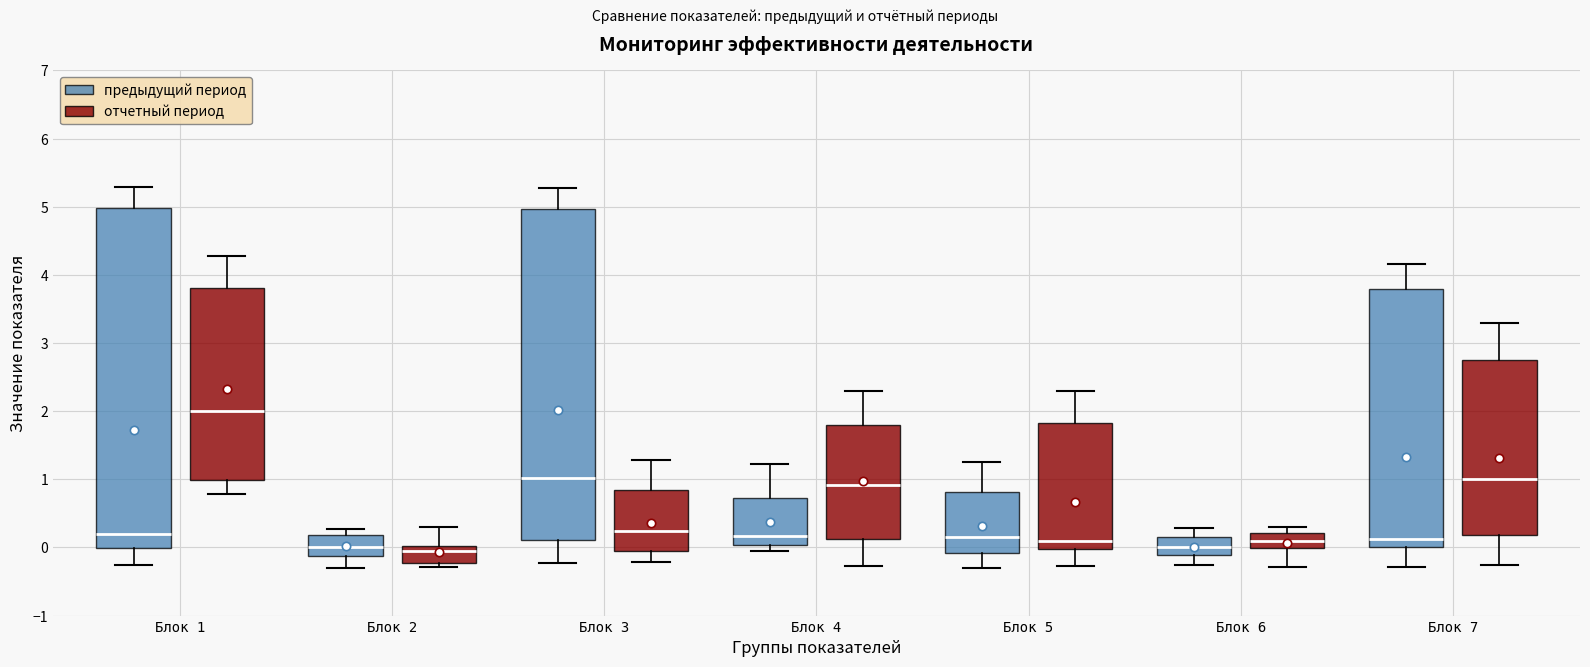

Reading left to right, read every box against the y-axis: the position of its median line, the range the box covers, and the ends of its whiskers. The values are not printed on the chart, so give them approximately, as read against the axis.

Блок 1 (предыдущий период): median 0.2, box 0.0 to 5.0, whiskers -0.3 to 5.3
Блок 1 (отчетный период): median 2.0, box 1.0 to 3.8, whiskers 0.8 to 4.3
Блок 2 (предыдущий период): median 0.0, box -0.1 to 0.2, whiskers -0.3 to 0.3
Блок 2 (отчетный период): median 0.0 (just below the box's upper edge), box -0.2 to 0.0, whiskers -0.3 to 0.3
Блок 3 (предыдущий период): median 1.0, box 0.1 to 5.0, whiskers -0.2 to 5.3
Блок 3 (отчетный период): median 0.2, box -0.1 to 0.8, whiskers -0.2 to 1.3
Блок 4 (предыдущий период): median 0.2, box 0.0 to 0.7, whiskers -0.1 to 1.2
Блок 4 (отчетный период): median 0.9, box 0.1 to 1.8, whiskers -0.3 to 2.3
Блок 5 (предыдущий период): median 0.1, box -0.1 to 0.8, whiskers -0.3 to 1.3
Блок 5 (отчетный период): median 0.1, box 0.0 to 1.8, whiskers -0.3 to 2.3
Блок 6 (предыдущий период): median 0.0, box -0.1 to 0.1, whiskers -0.3 to 0.3
Блок 6 (отчетный период): median 0.1, box 0.0 to 0.2, whiskers -0.3 to 0.3
Блок 7 (предыдущий период): median 0.1, box 0.0 to 3.8, whiskers -0.3 to 4.2
Блок 7 (отчетный период): median 1.0, box 0.2 to 2.8, whiskers -0.3 to 3.3